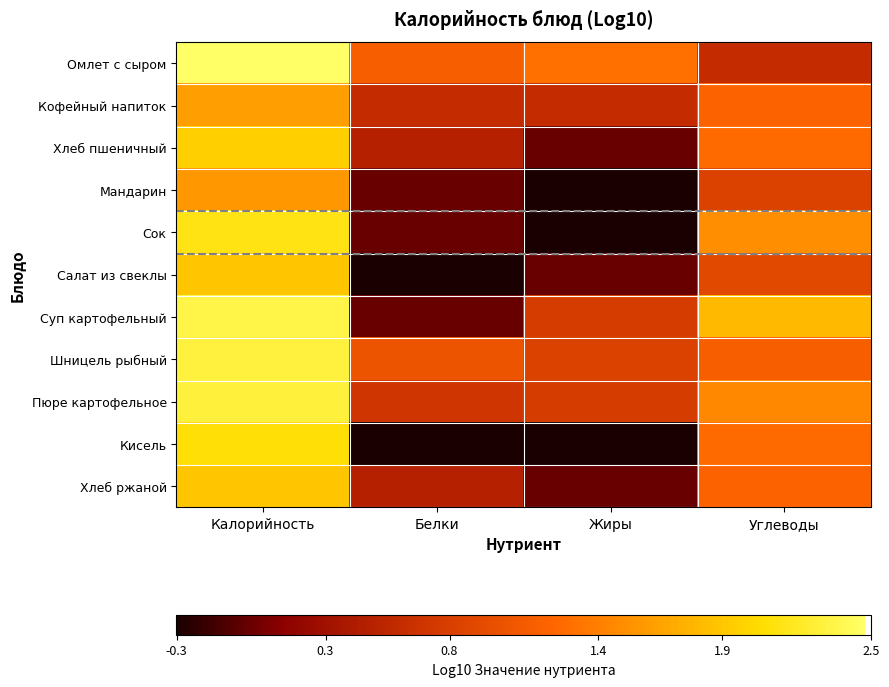

Reading left to right, what are all the values shown in this chart?

Омлет с сыром: Калорийность=2.5	Белки=1.1	Жиры=1.3	Углеводы=0.6
Кофейный напиток: Калорийность=1.6	Белки=0.6	Жиры=0.6	Углеводы=1.2
Хлеб пшеничный: Калорийность=2.0	Белки=0.5	Жиры=0.0	Углеводы=1.3
Мандарин: Калорийность=1.6	Белки=0.0	Жиры=-0.3	Углеводы=0.8
Сок: Калорийность=2.1	Белки=0.0	Жиры=-0.3	Углеводы=1.5
Салат из свеклы: Калорийность=1.9	Белки=-0.3	Жиры=0.0	Углеводы=0.9
Суп картофельный: Калорийность=2.4	Белки=0.0	Жиры=0.8	Углеводы=1.8
Шницель рыбный: Калорийность=2.3	Белки=1.0	Жиры=0.8	Углеводы=1.1
Пюре картофельное: Калорийность=2.3	Белки=0.7	Жиры=0.8	Углеводы=1.5
Кисель: Калорийность=2.1	Белки=-0.3	Жиры=-0.3	Углеводы=1.3
Хлеб ржаной: Калорийность=1.9	Белки=0.5	Жиры=0.0	Углеводы=1.2